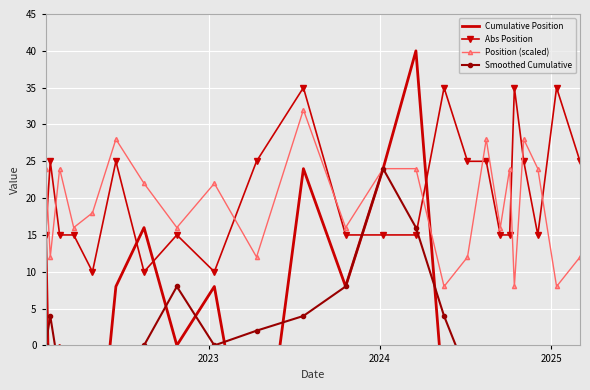

How many lines are shown in the chart?

4